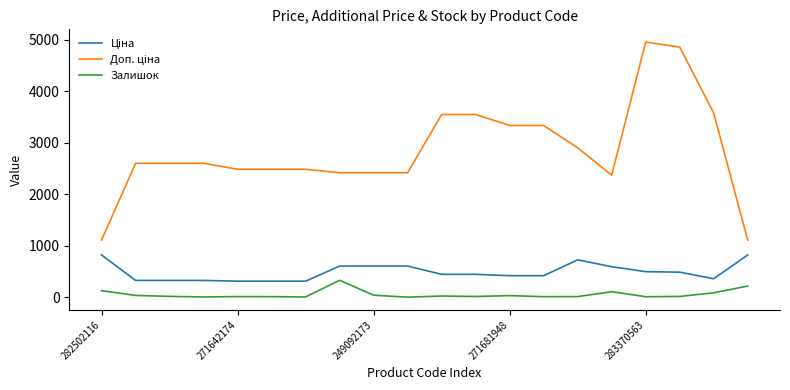

What is the difference between the maximum and minimum values in the Залишок series?

328.0